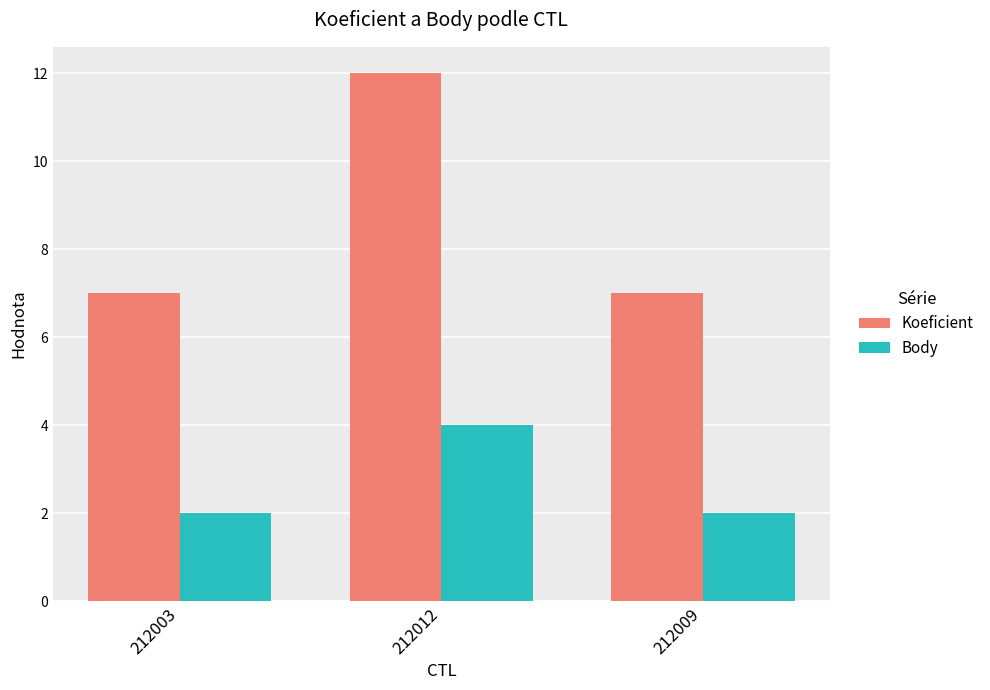

Rank the series by their maximum value, from highest to lowest.

Koeficient, Body